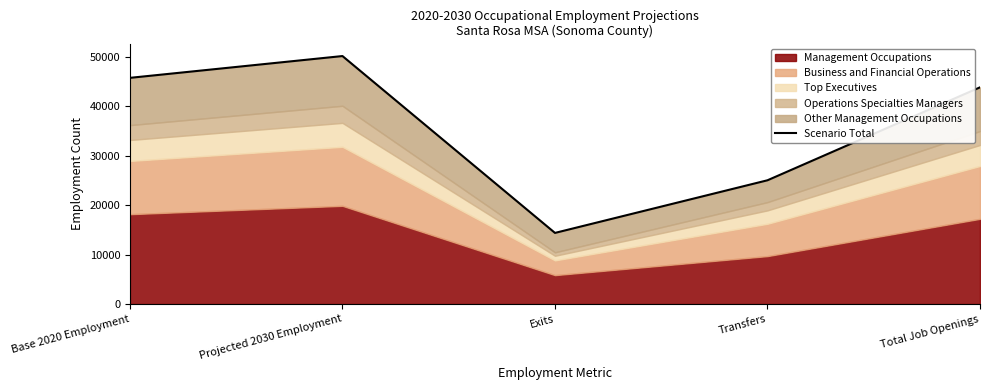

True or false: the data shows 14390 at Exits.

True